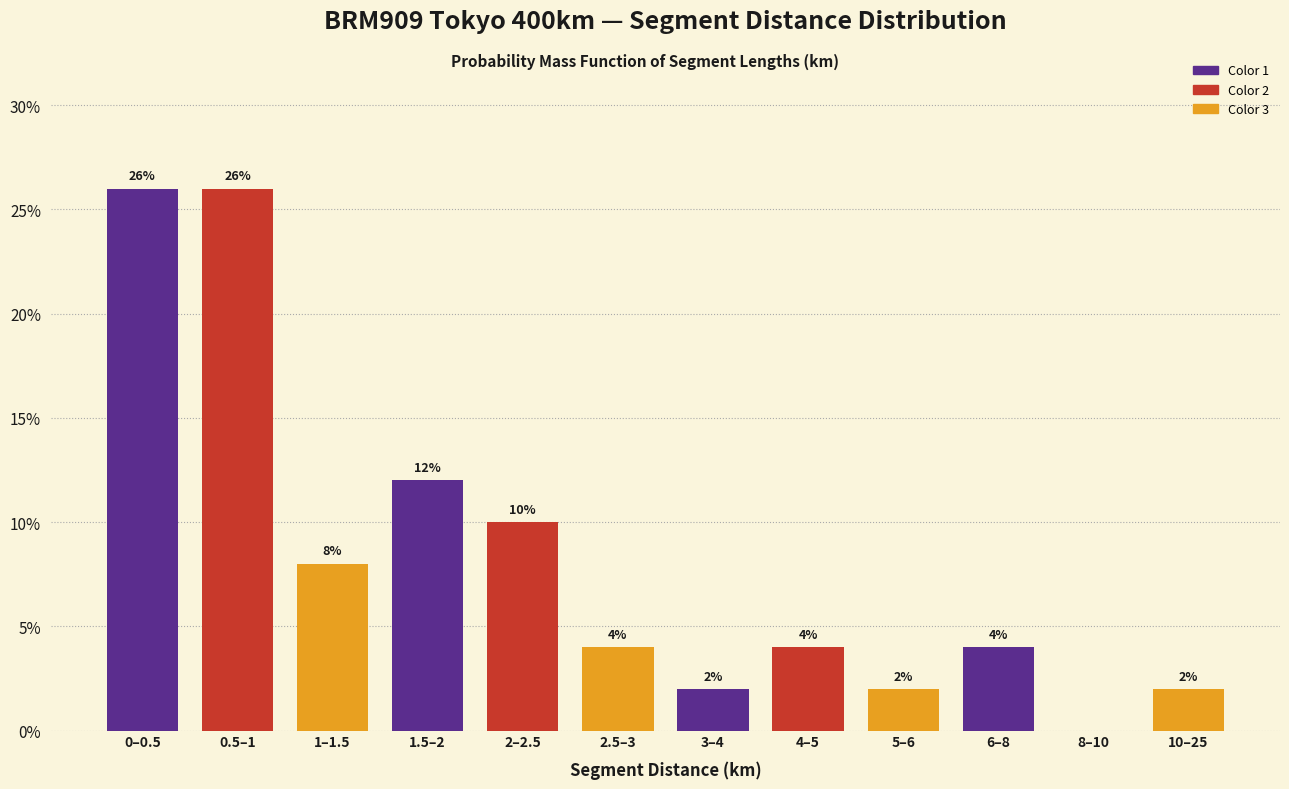

Reading right to left, what are all the values shown in this chart?

10–25=2	8–10=0	6–8=4	5–6=2	4–5=4	3–4=2	2.5–3=4	2–2.5=10	1.5–2=12	1–1.5=8	0.5–1=26	0–0.5=26